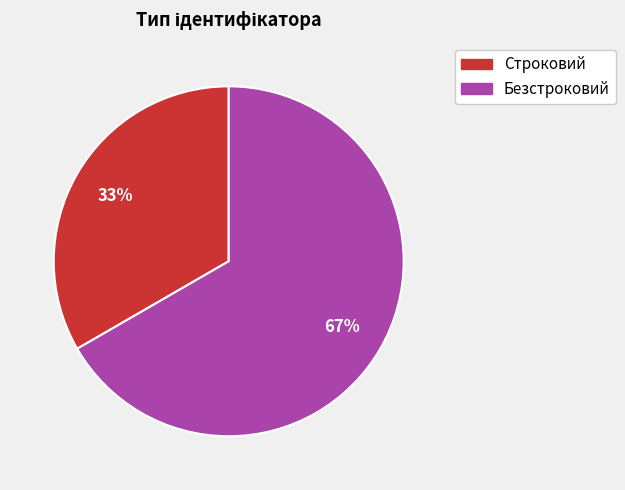

To the nearest percent, what portion does Безстроковий represent?

67%